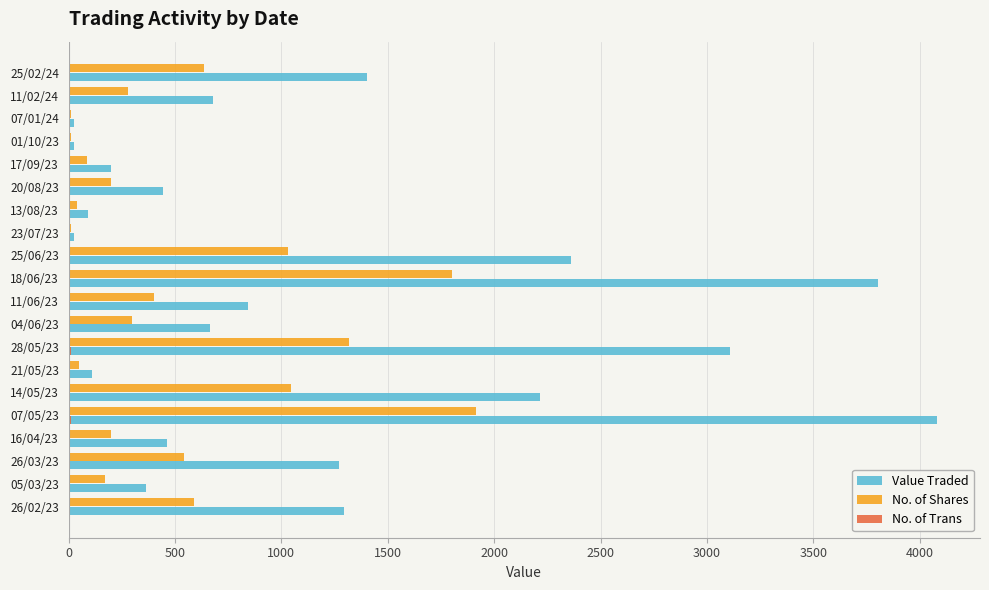

Which label corresponds to the largest value in the chart?

07/05/23